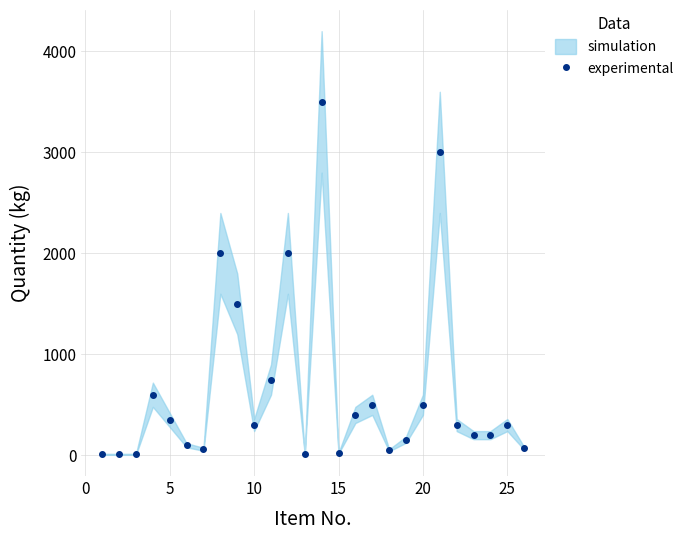

What is the maximum value for experimental?

3500